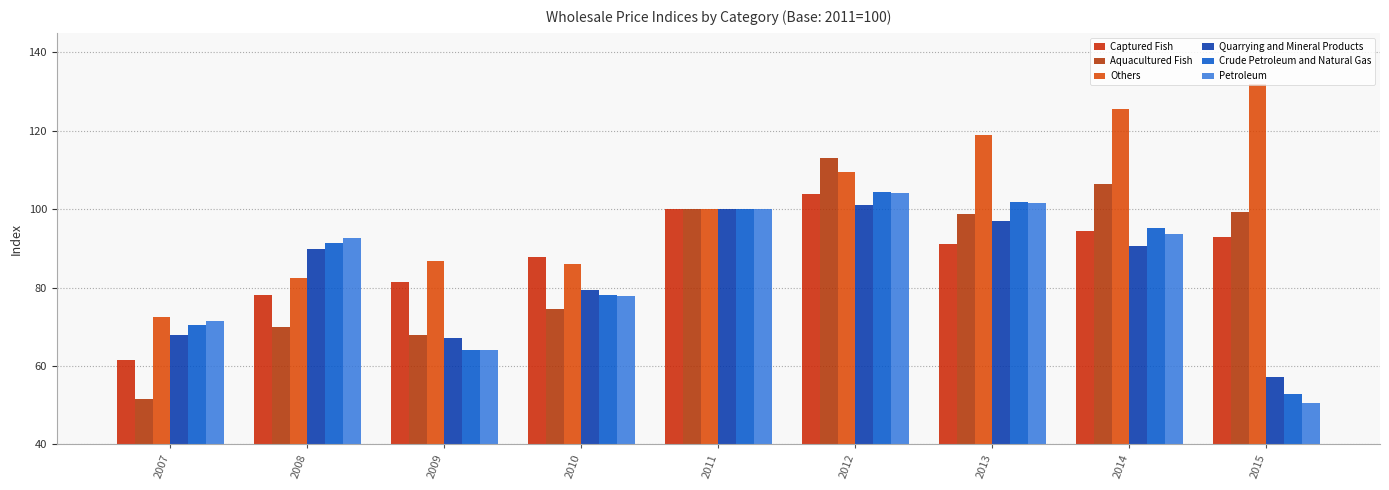

Is it true that Quarrying and Mineral Products equals 100.0 at 2011?

True